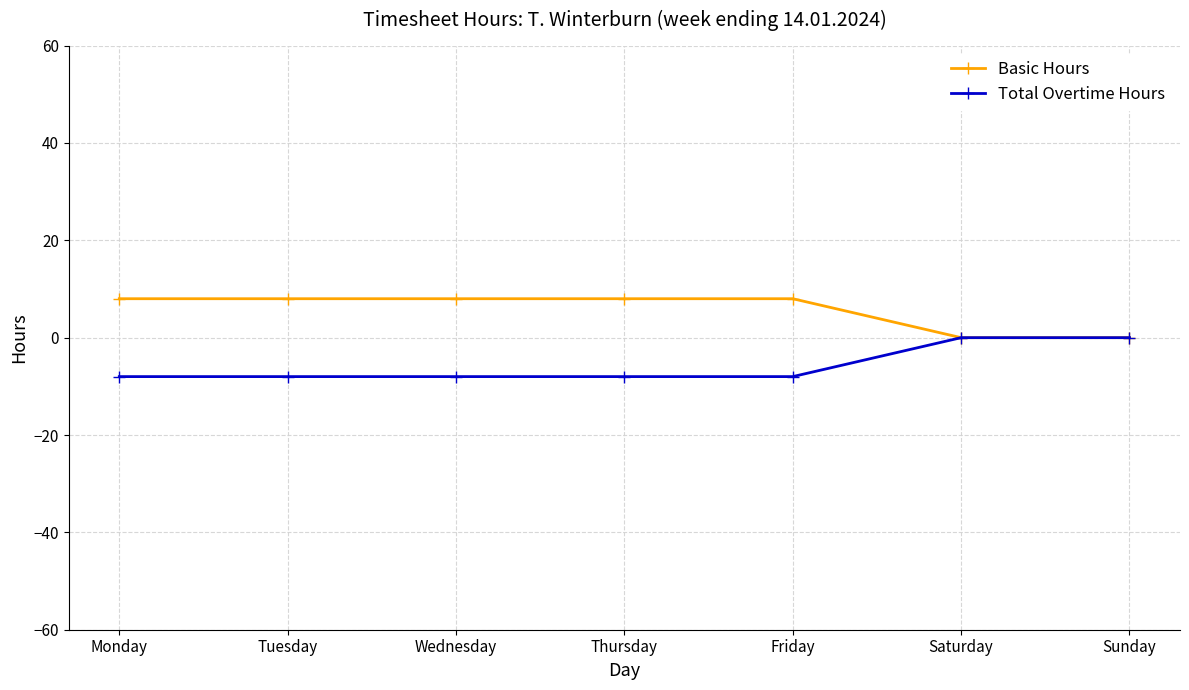

Is the value of Total Overtime Hours at Sunday greater than the value of Basic Hours at Wednesday?

No